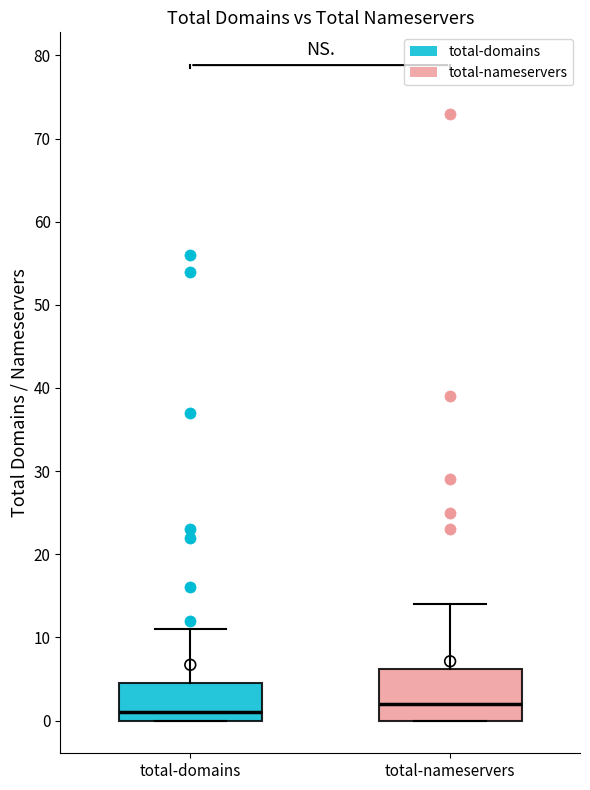

Comparing the boxes themselves (not the whiskers), which one is the tallest?

total-nameservers